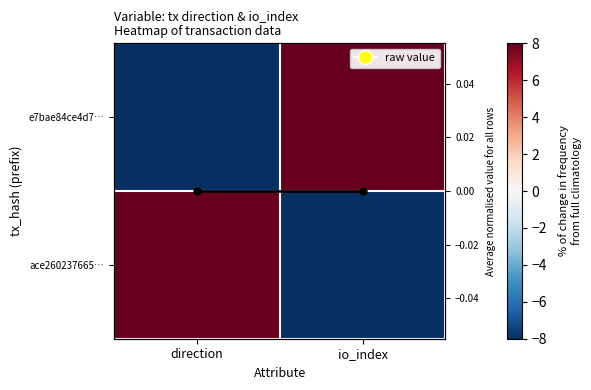

At which label does e7bae84ce4d7… reach its minimum?

direction